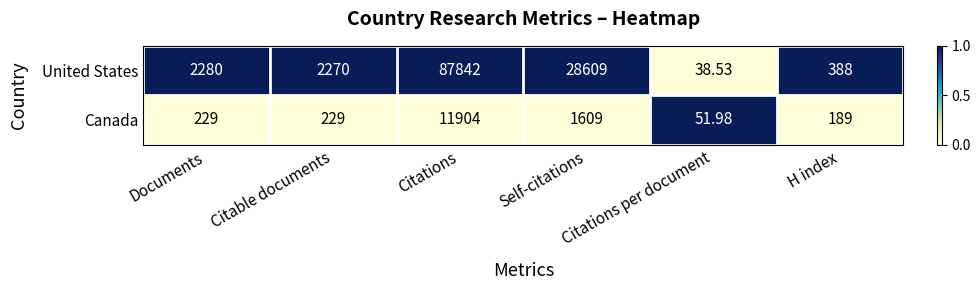

List the series in order of their overall mean, highest first.

United States, Canada